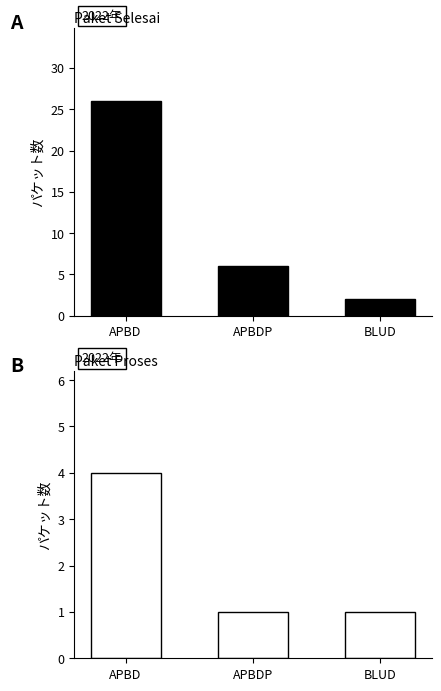

What is the maximum value shown in the chart?

26